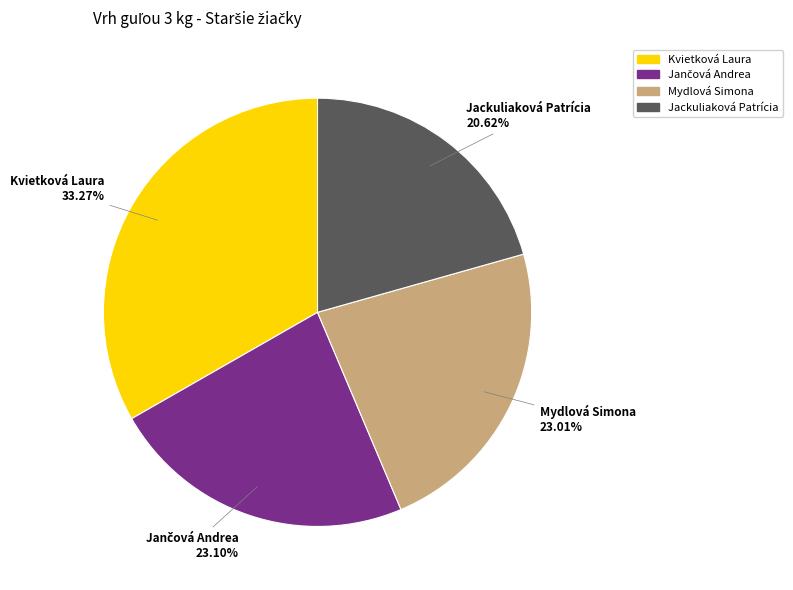

Is the sum of Mydlová Simona and Jackuliaková Patrícia greater than half?

No